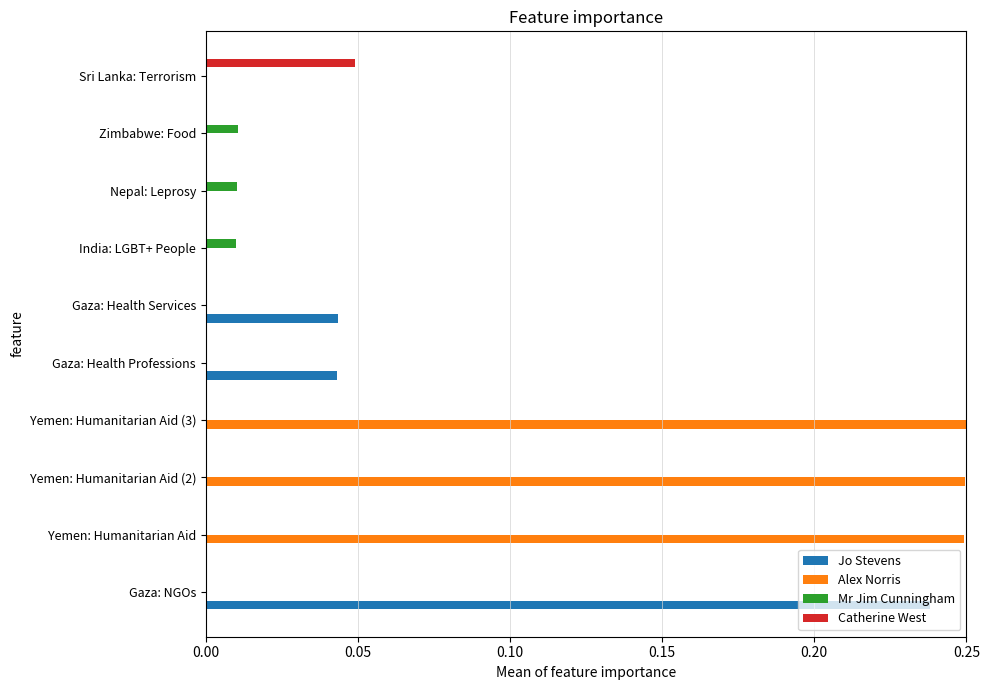

Is it true that Jo Stevens equals 0.0 at Gaza: Health Services?

True